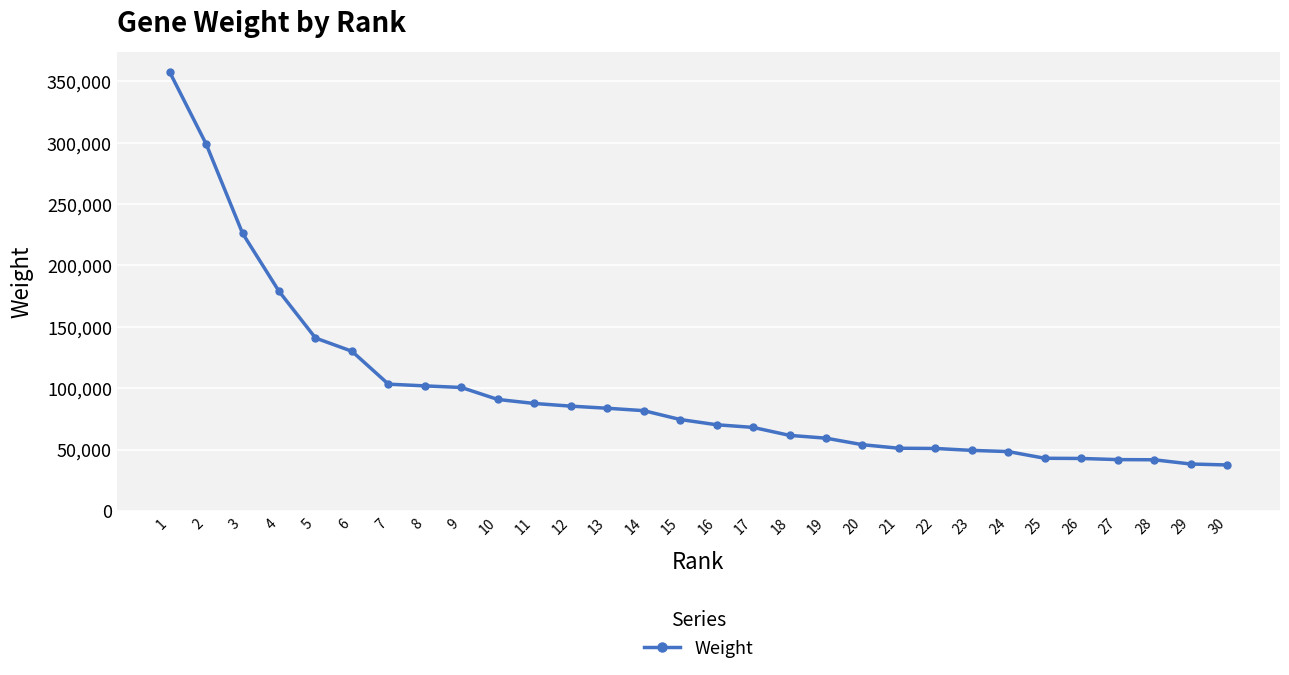

What is the greatest value displayed?

357668.8